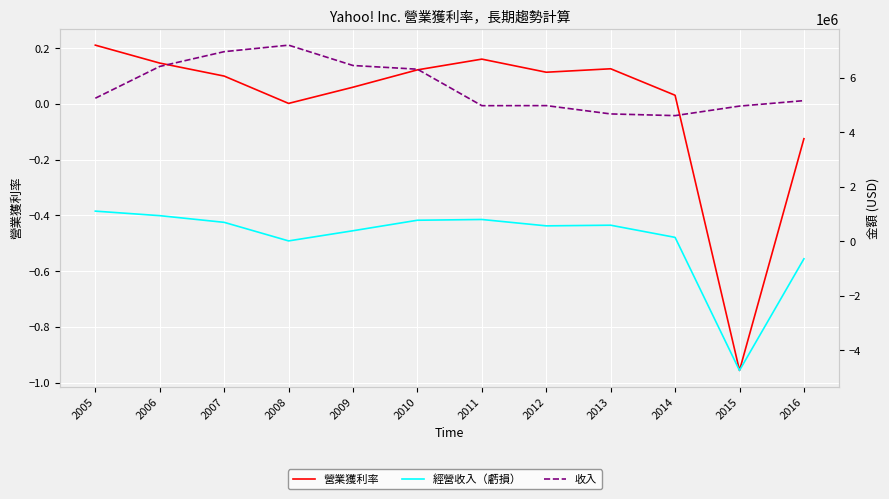

Which label corresponds to the smallest value in the chart?

2015